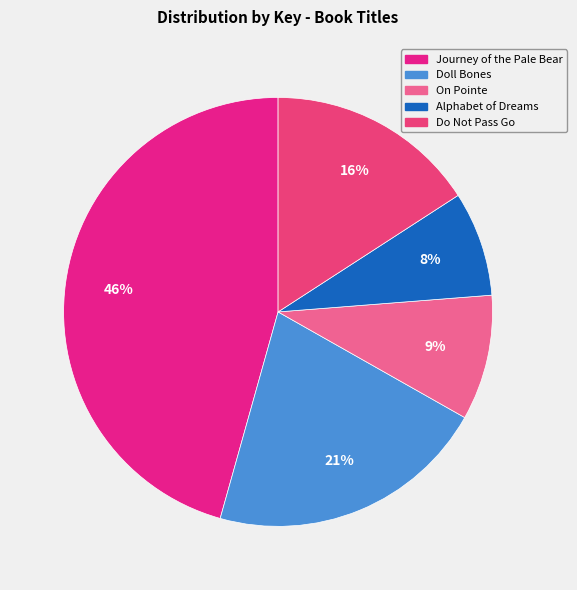

How many segments does this pie chart have?

5